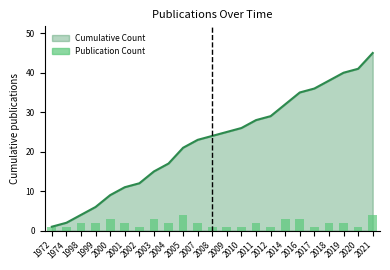

Are the bars grouped side by side (vs. stacked)?

No